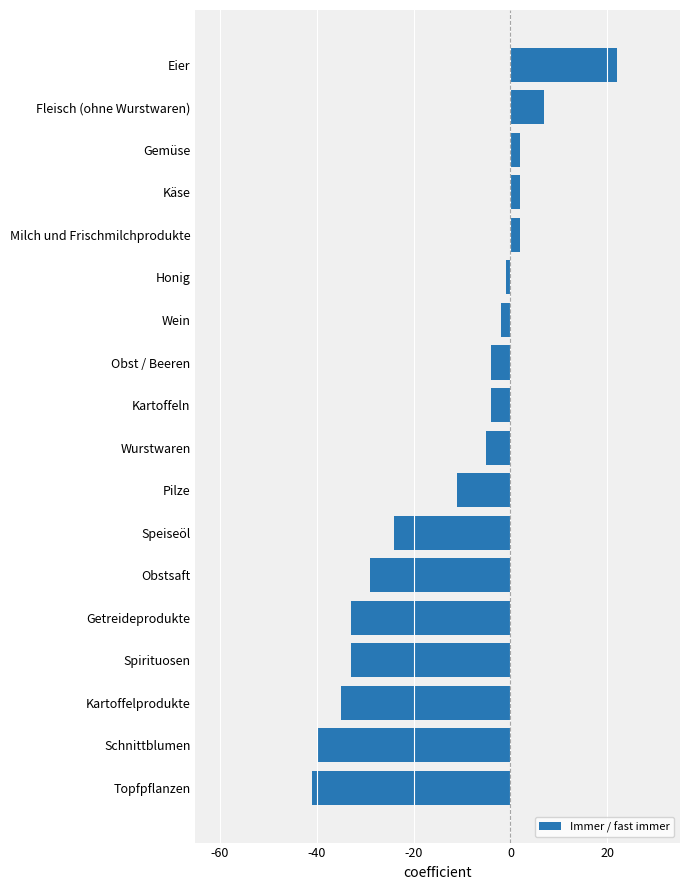

At which label is the value closest to -9?

Pilze